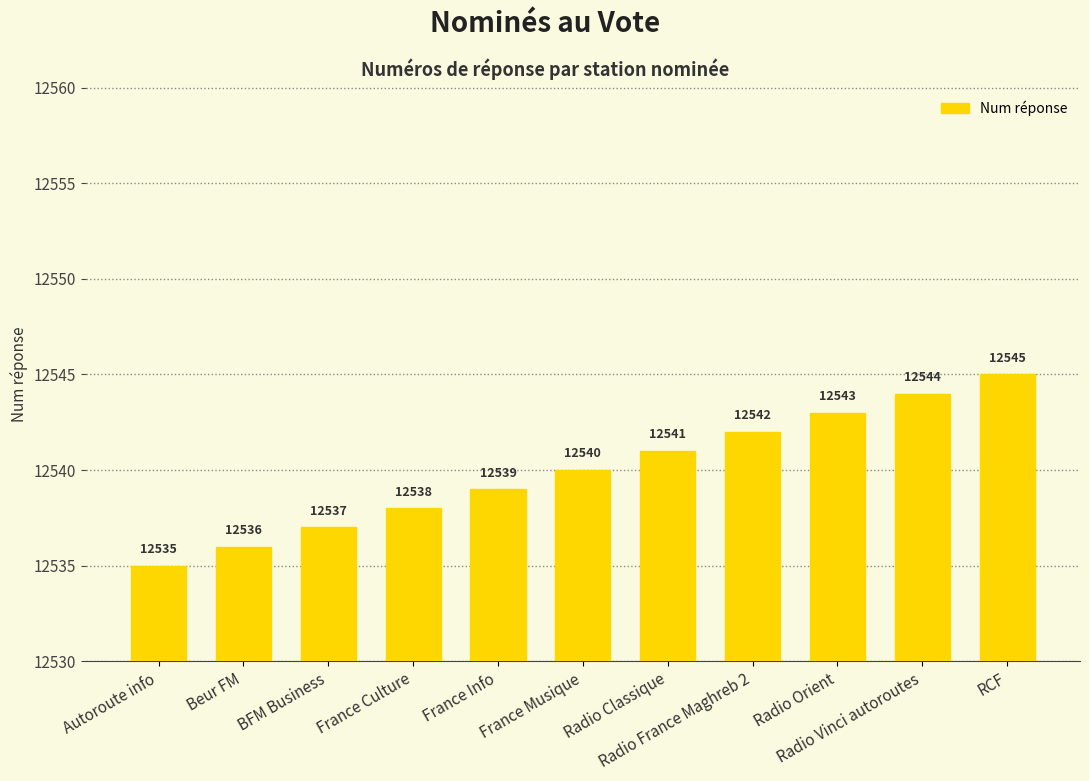

What is the sum of all values?

137940